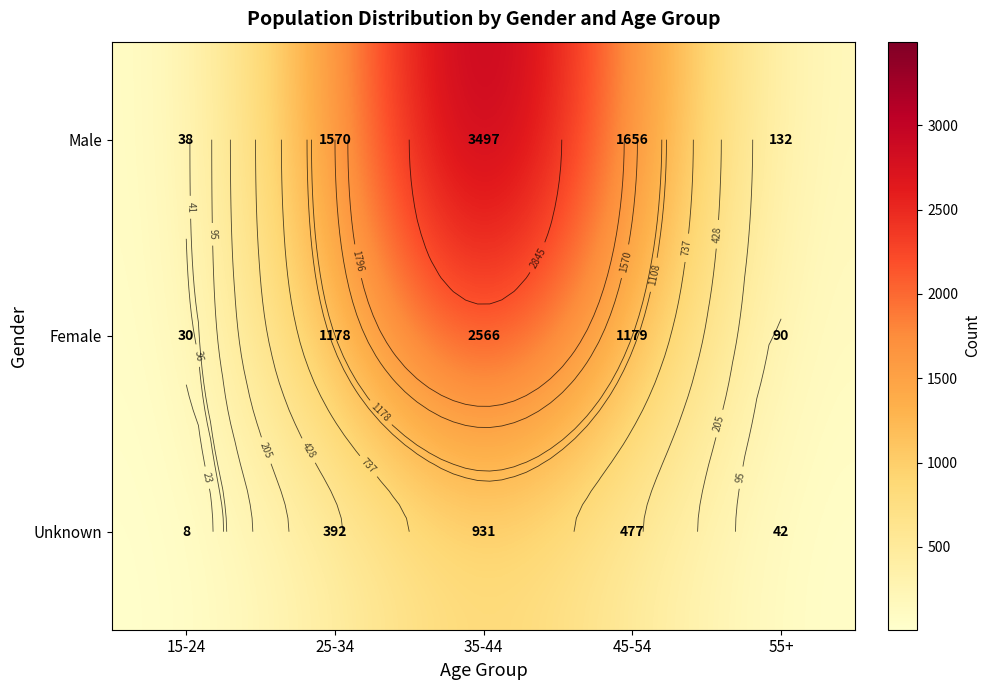

What is the greatest value displayed?

3497